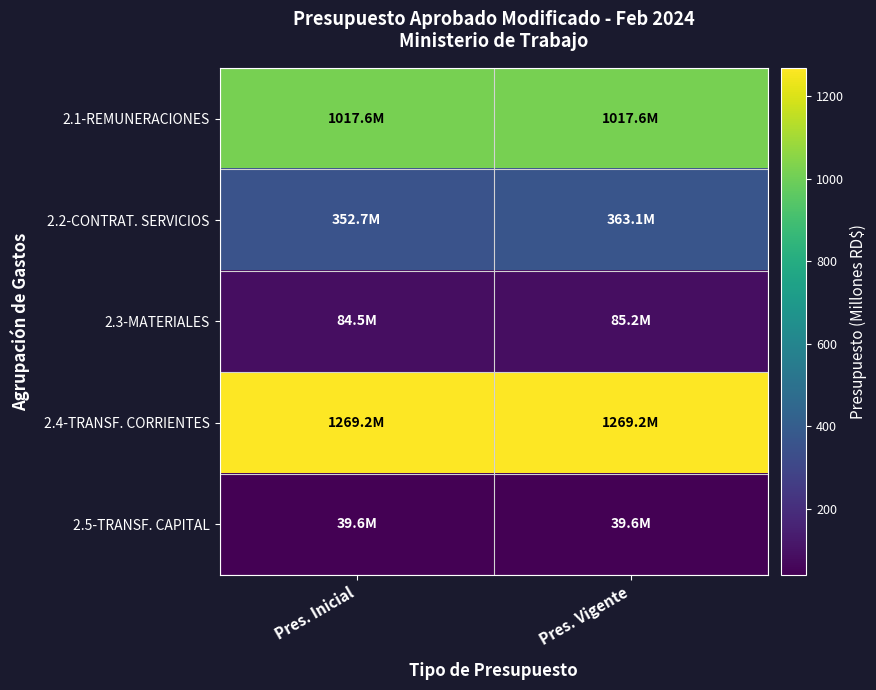

Reading left to right, extract all data points from this chart.

2.1-REMUNERACIONES: Pres. Inicial=1017.6	Pres. Vigente=1017.6
2.2-CONTRAT. SERVICIOS: Pres. Inicial=352.7	Pres. Vigente=363.1
2.3-MATERIALES: Pres. Inicial=84.5	Pres. Vigente=85.2
2.4-TRANSF. CORRIENTES: Pres. Inicial=1269.2	Pres. Vigente=1269.2
2.5-TRANSF. CAPITAL: Pres. Inicial=39.6	Pres. Vigente=39.6